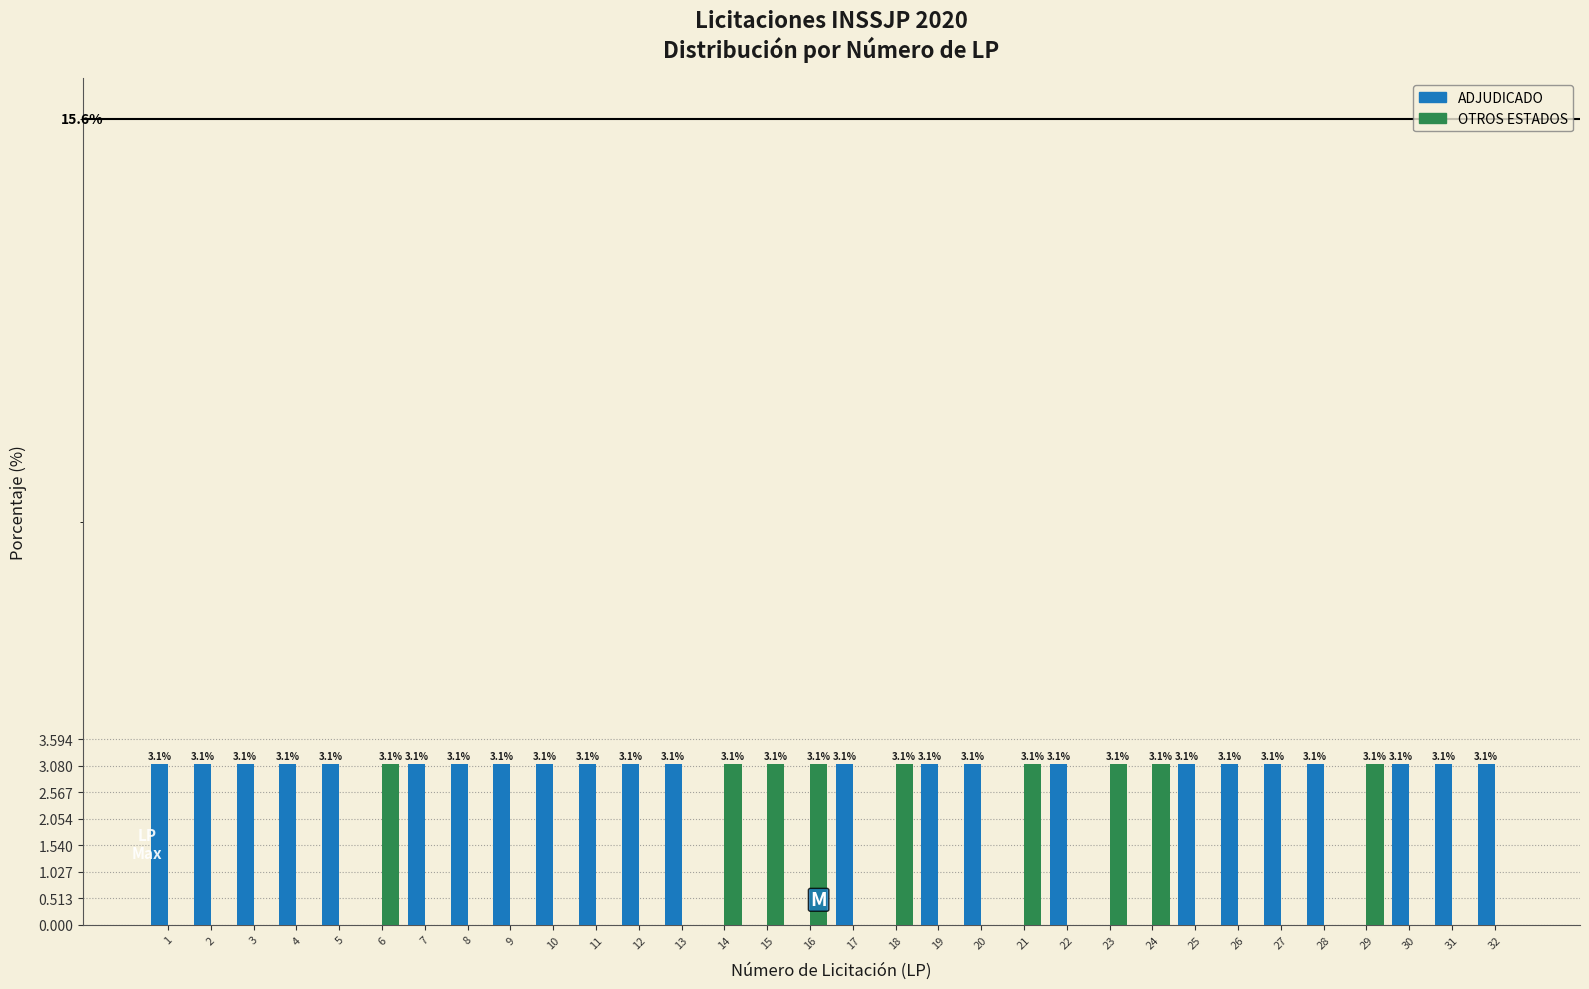

Reading right to left, what are all the values shown in this chart?

ADJUDICADO: 32=3.1	31=3.1	30=3.1	29=0.0	28=3.1	27=3.1	26=3.1	25=3.1	24=0.0	23=0.0	22=3.1	21=0.0	20=3.1	19=3.1	18=0.0	17=3.1	16=0.0	15=0.0	14=0.0	13=3.1	12=3.1	11=3.1	10=3.1	9=3.1	8=3.1	7=3.1	6=0.0	5=3.1	4=3.1	3=3.1	2=3.1	1=3.1
OTROS ESTADOS: 32=0.0	31=0.0	30=0.0	29=3.1	28=0.0	27=0.0	26=0.0	25=0.0	24=3.1	23=3.1	22=0.0	21=3.1	20=0.0	19=0.0	18=3.1	17=0.0	16=3.1	15=3.1	14=3.1	13=0.0	12=0.0	11=0.0	10=0.0	9=0.0	8=0.0	7=0.0	6=3.1	5=0.0	4=0.0	3=0.0	2=0.0	1=0.0